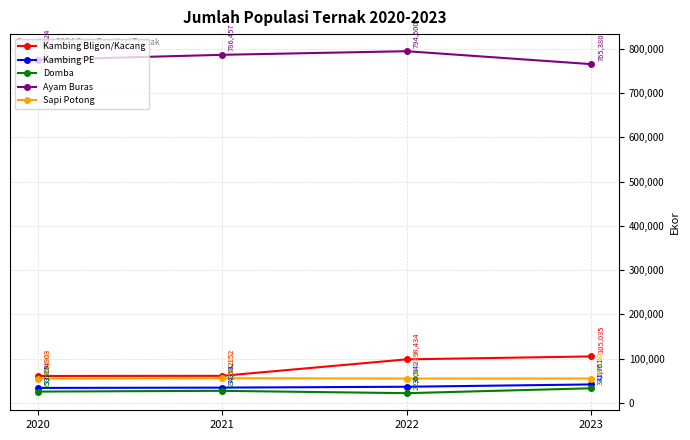

True or false: Sapi Potong has a value of 55783 at 2021.

True